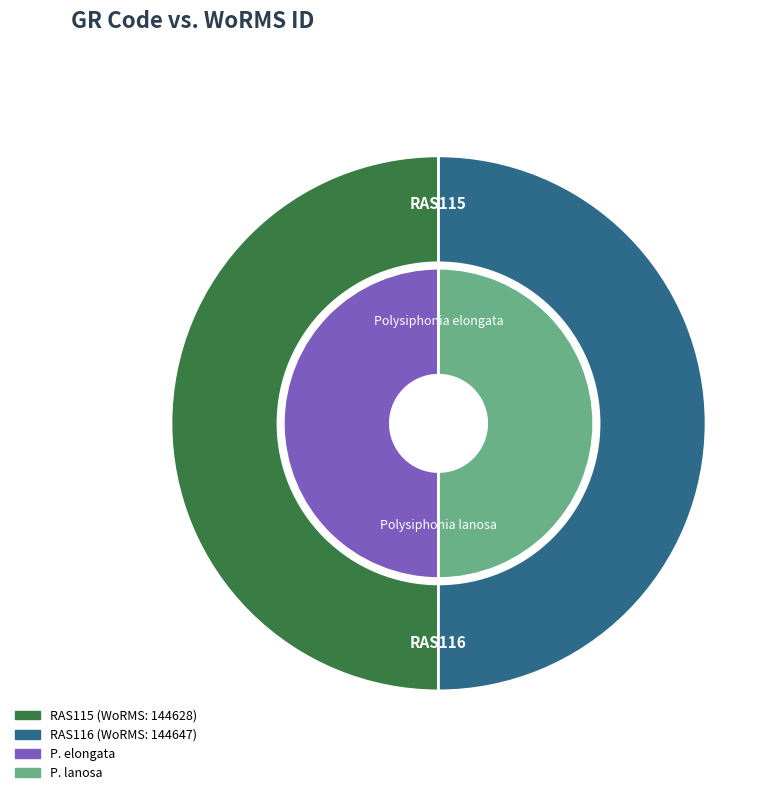

How many segments does this pie chart have?

2